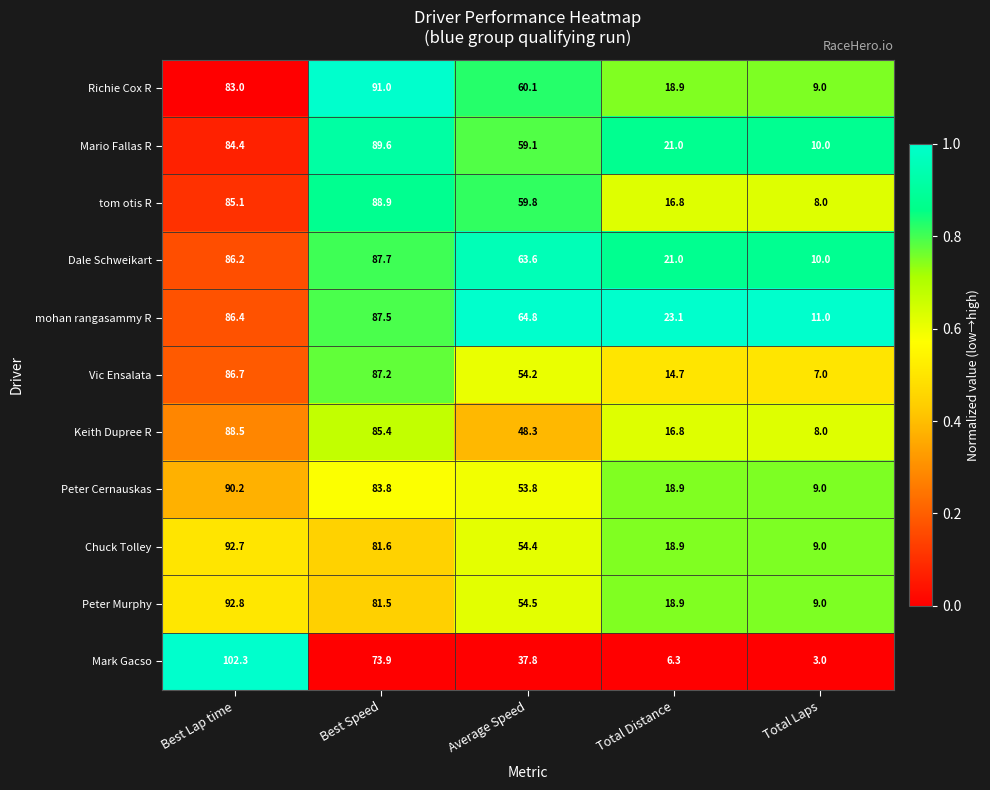

What is the sum of all Mario Fallas R values?

264.1